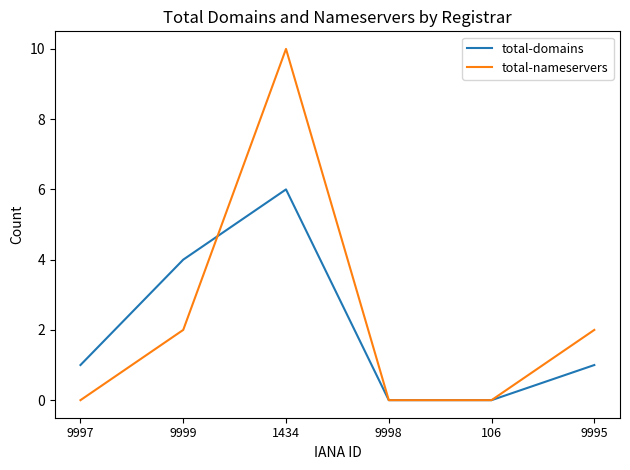

What position from the left is 9999?

2